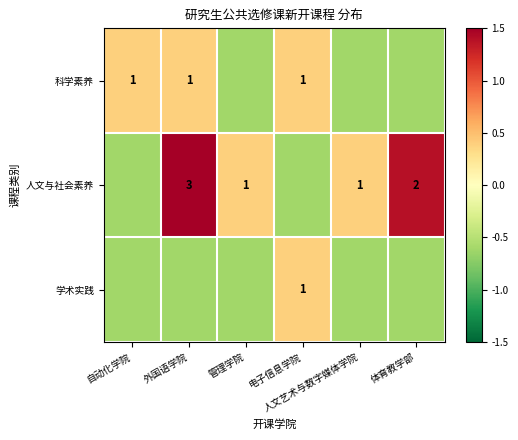

The 科学素养 series shows 0.6 at 外国语学院. True or false?

False